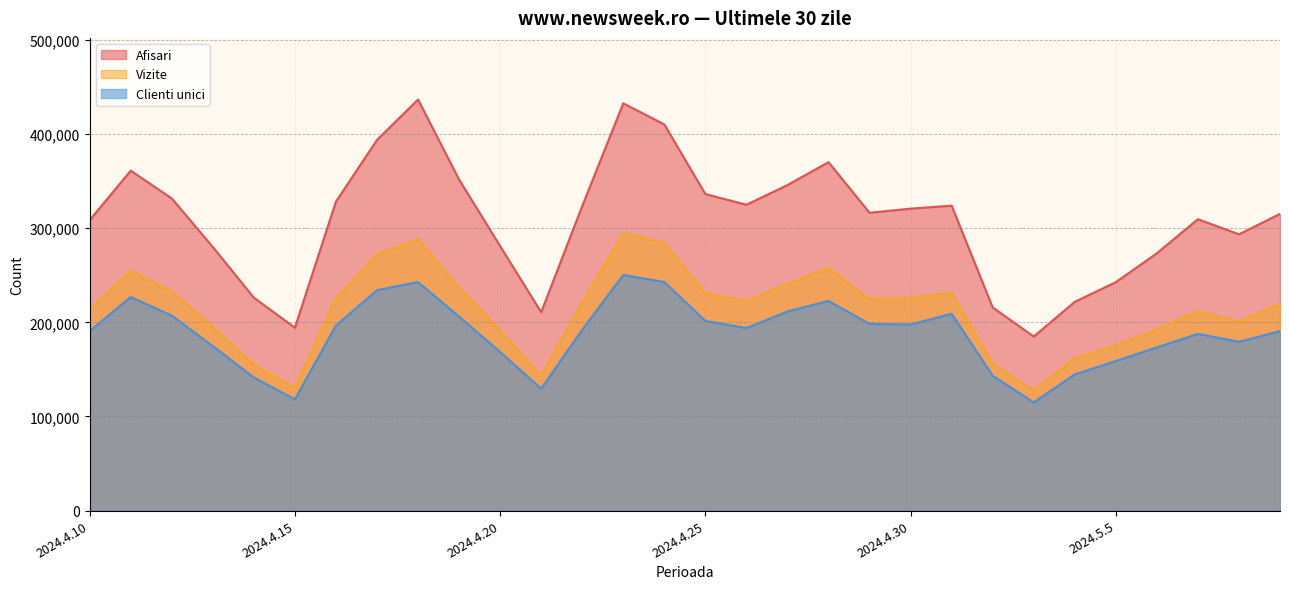

What are all the series names shown in the legend?

Afisari, Vizite, Clienti unici